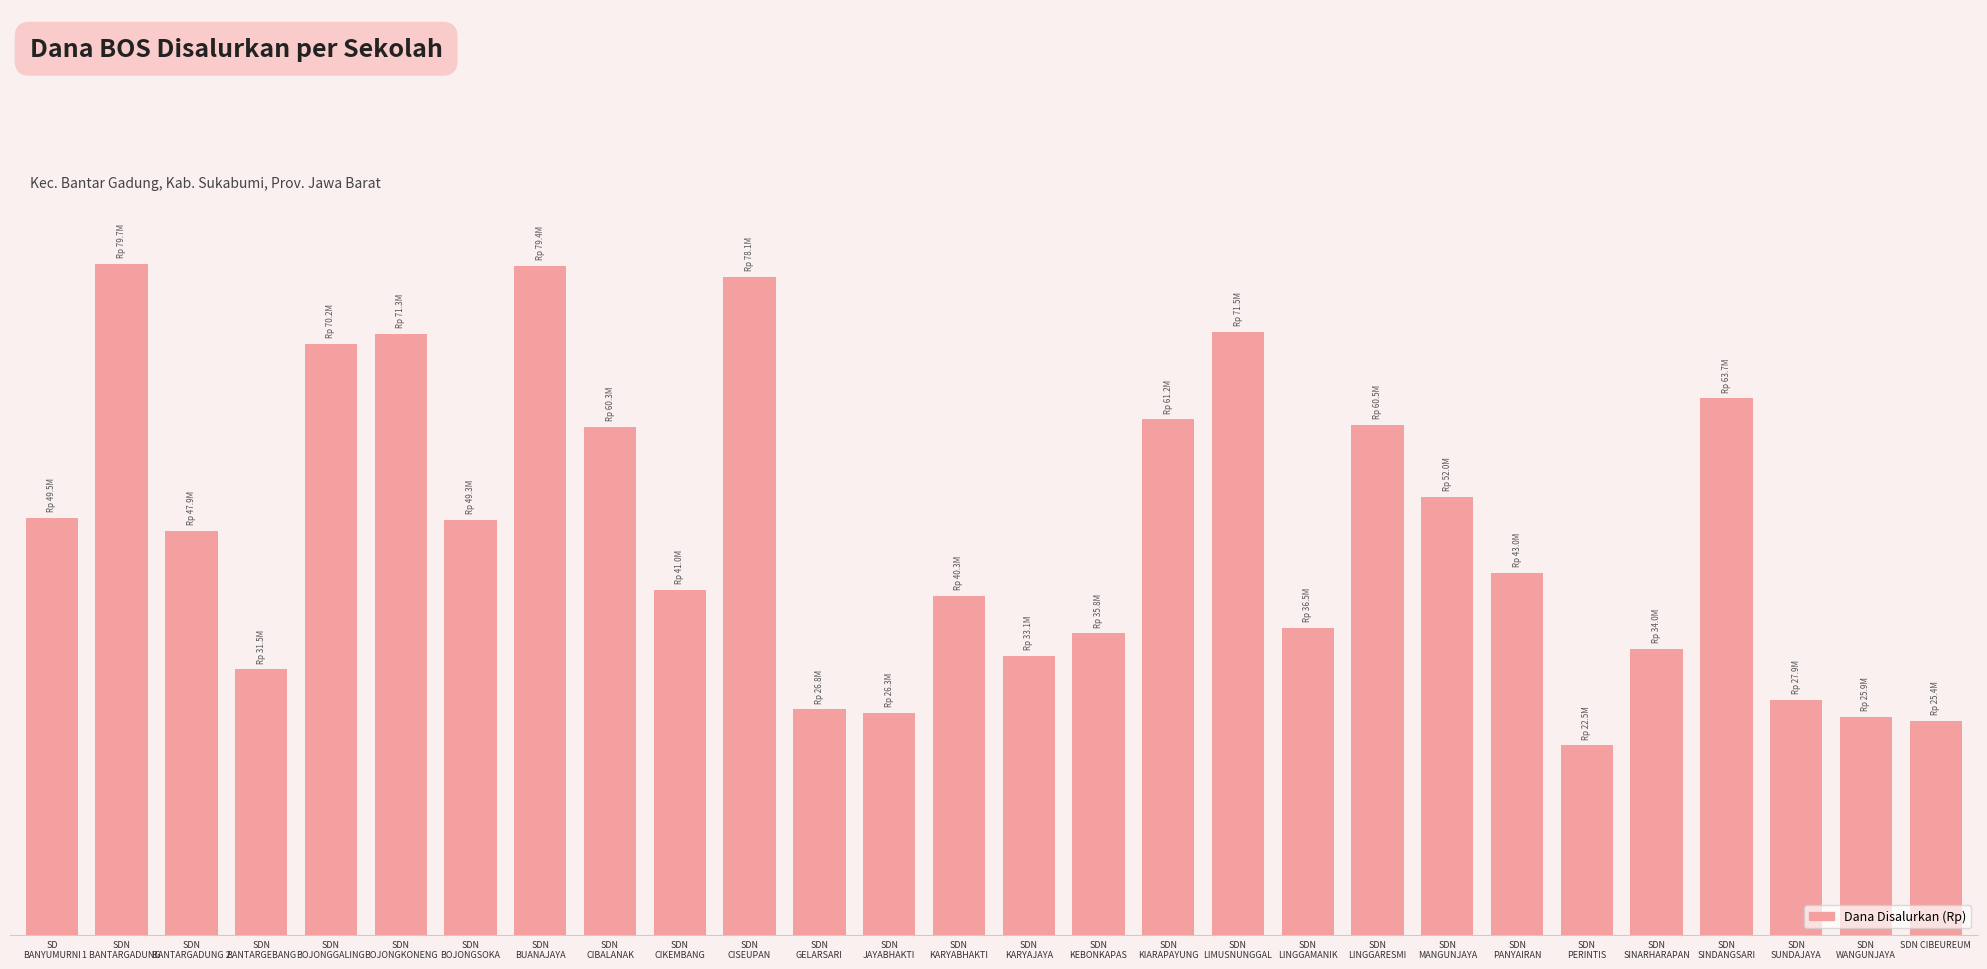

Are the bars horizontal?

No